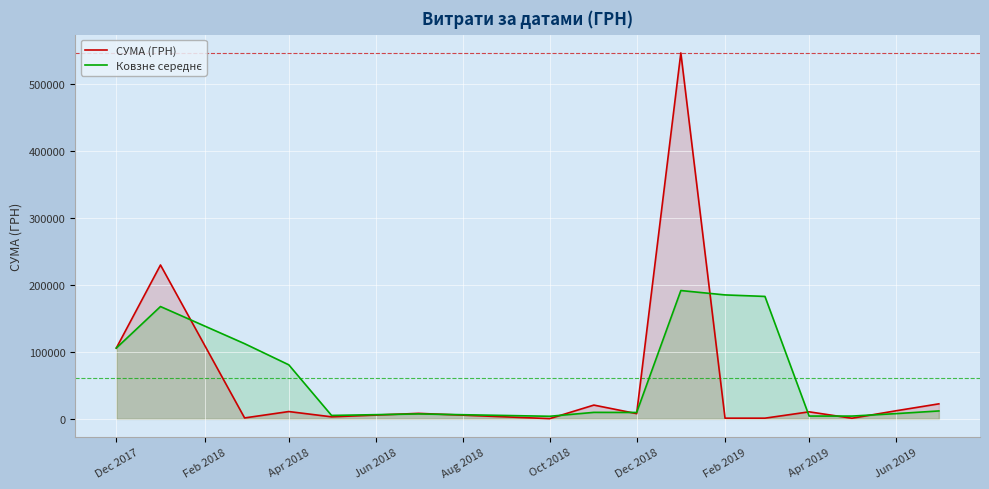

What is the difference between the second highest and second lowest values in the СУМА (ГРН) series?

229052.2